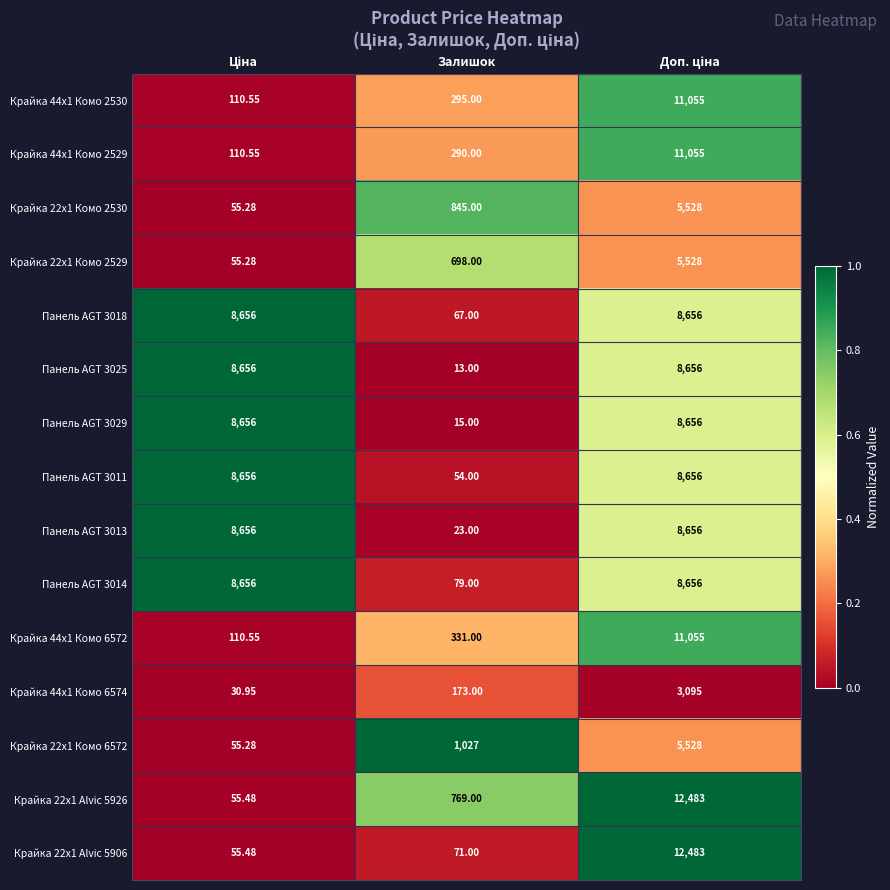

At which label is Панель AGT 3018 closest to 4361?

Залишок